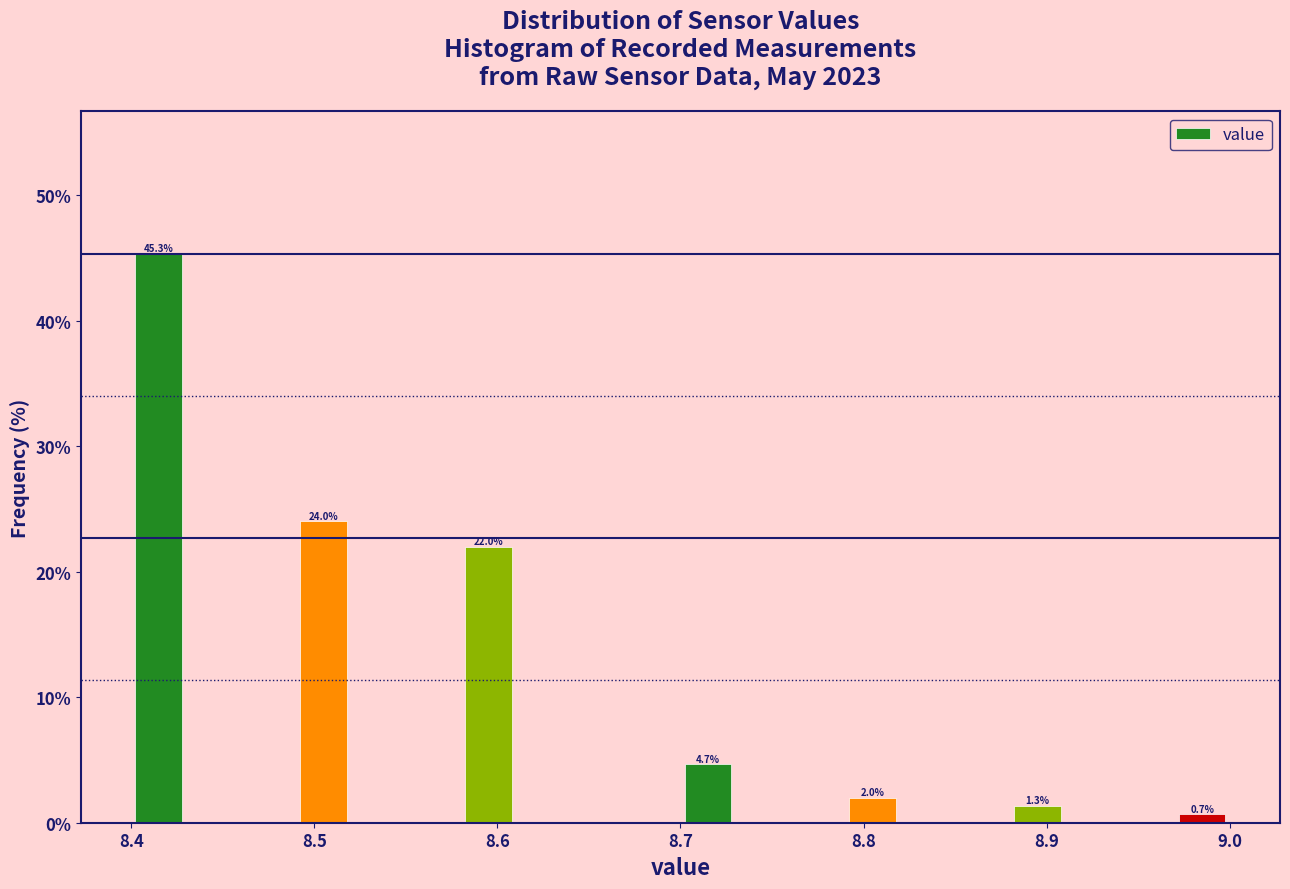

Read against the x-axis, roughly where is the centre of the tallest bar?

8.42